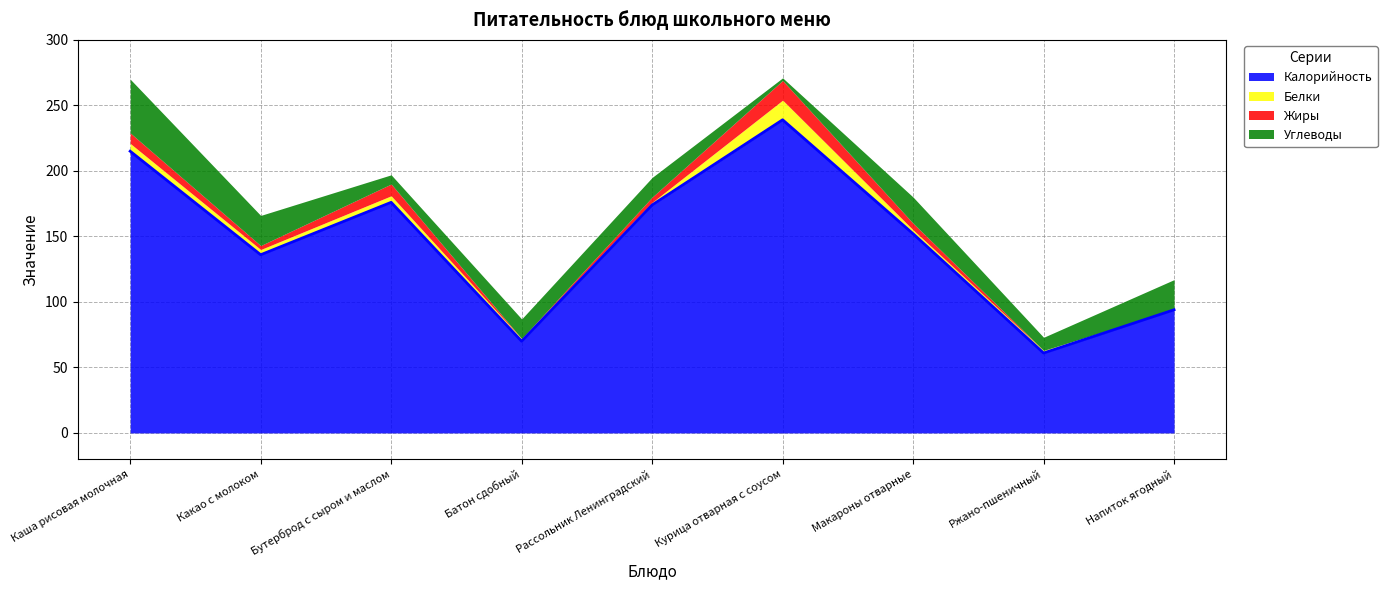

Where does the Калорийность series first go above 152?

Каша рисовая молочная